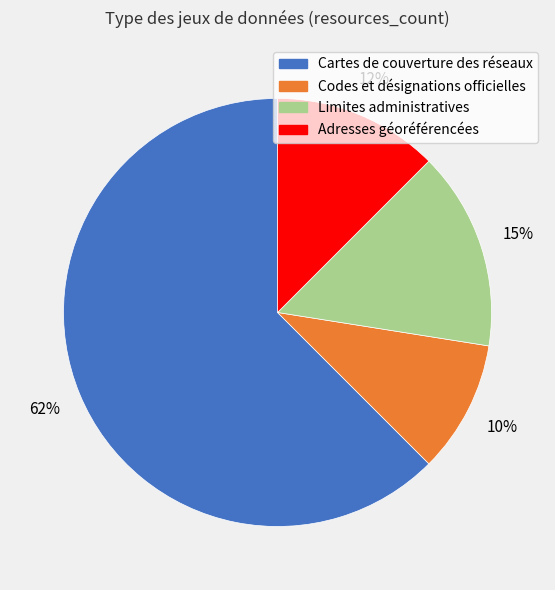

Which has a higher value, Adresses géoréférencées or Cartes de couverture des réseaux?

Cartes de couverture des réseaux